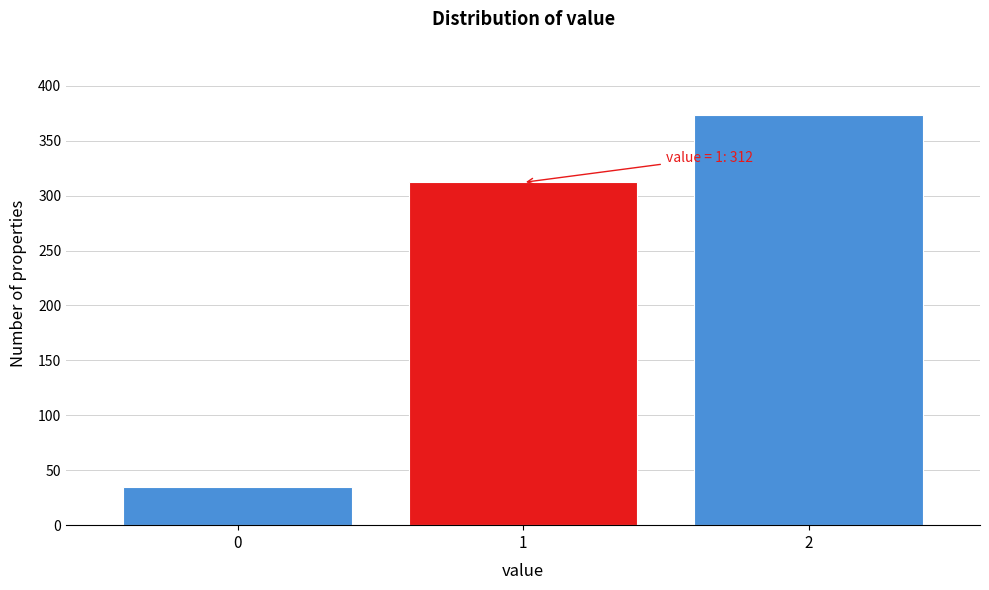

Reading left to right, extract all data points from this chart.

0=35	1=312	2=373